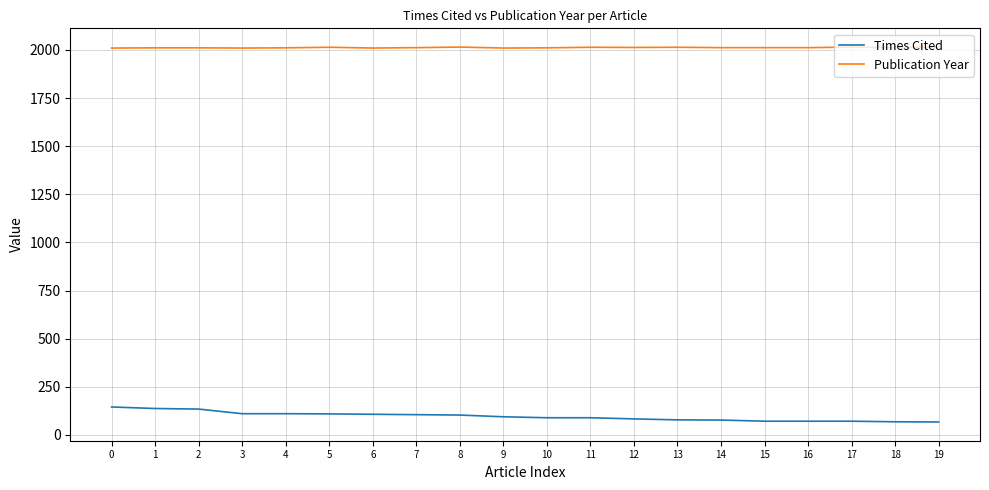

True or false: Publication Year and Times Cited cross at least once.

False